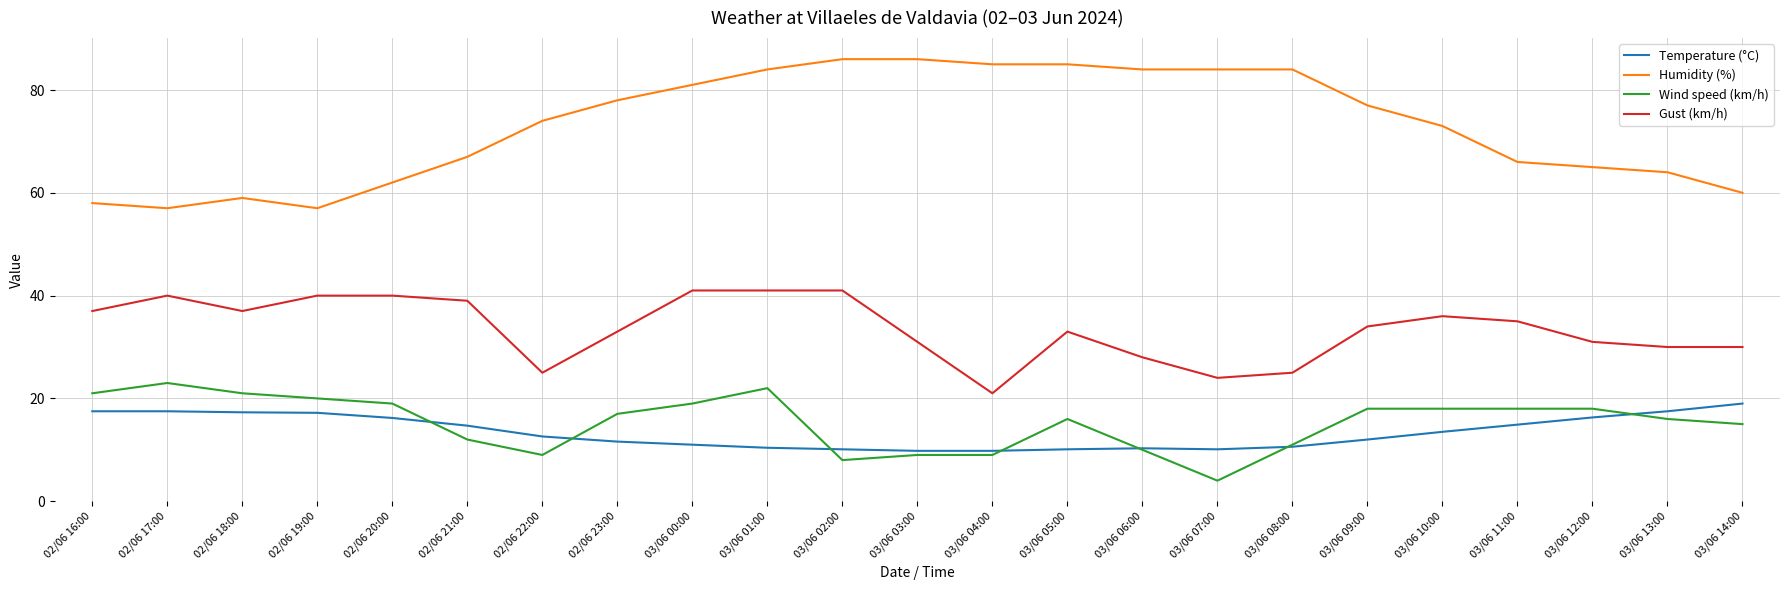

At which category is the sum across all series the highest?

03/06 01:00